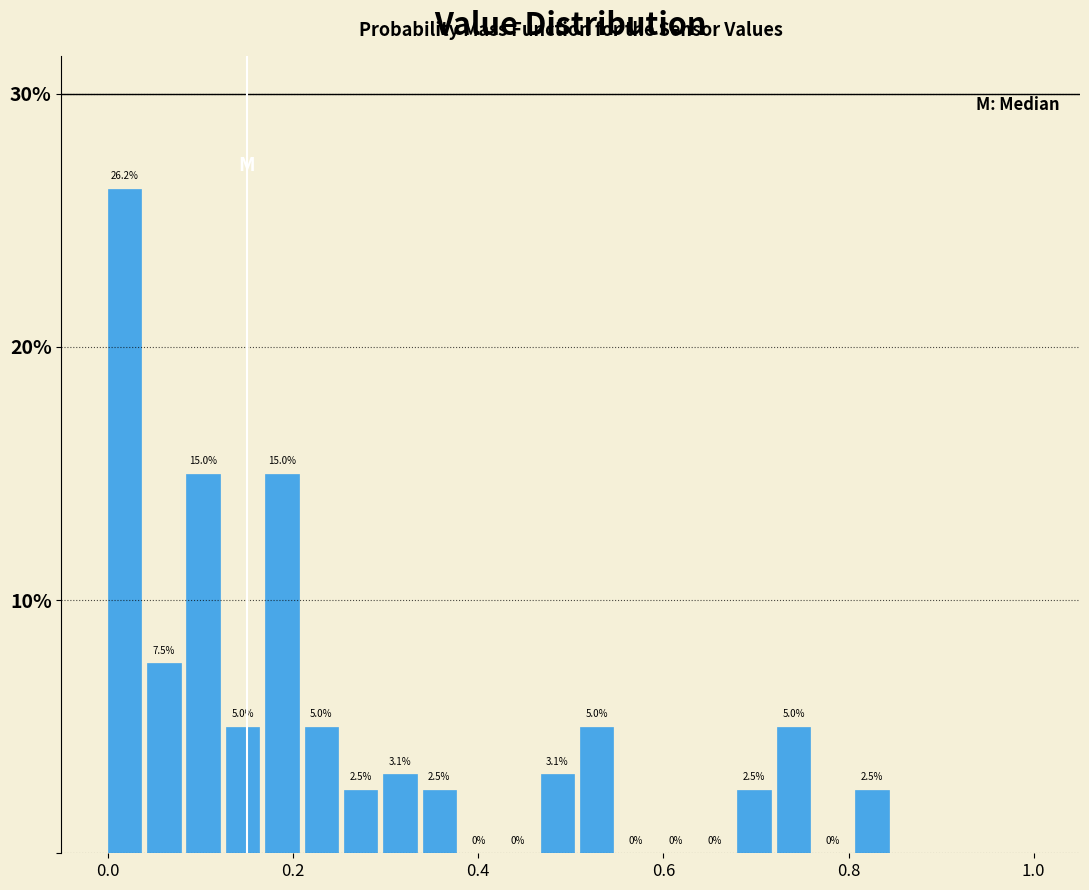

Read against the x-axis, roughly where is the centre of the tallest bar?

0.02